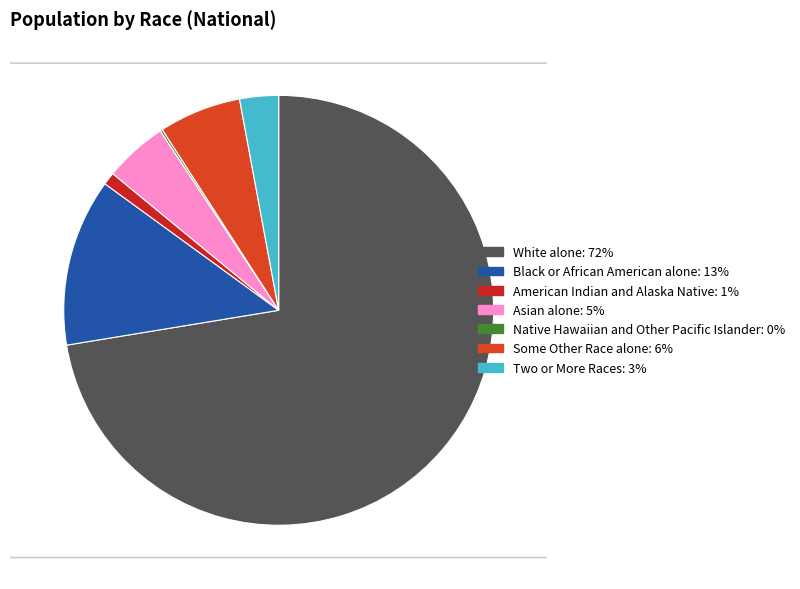

How many slices are in this pie chart?

7